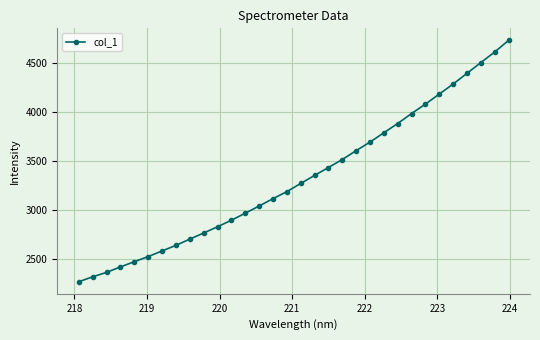

What is the smallest value displayed?

2270.9